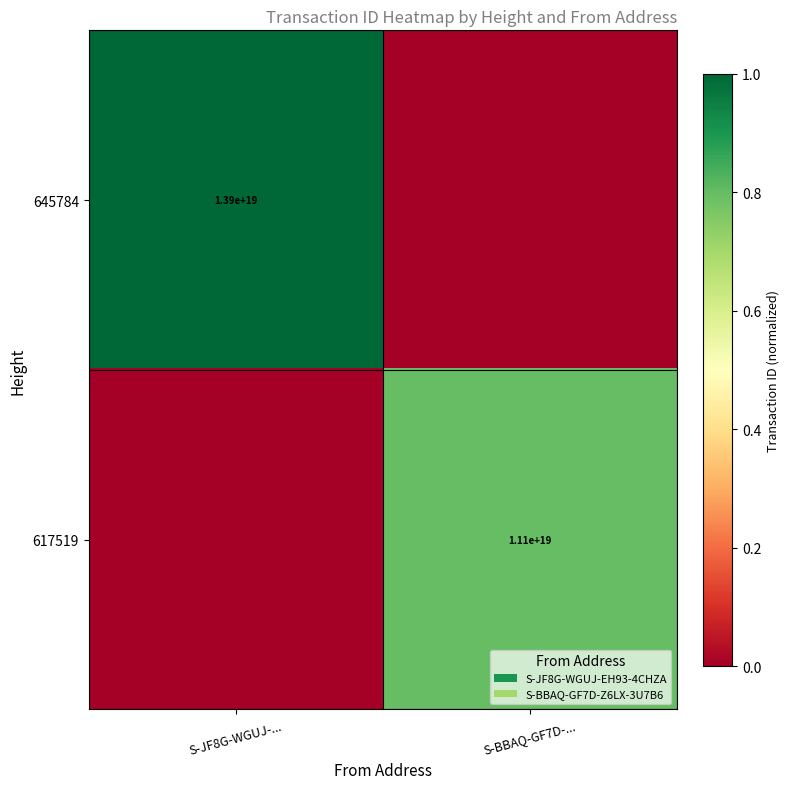

At which category is the sum across all series the highest?

S-JF8G-WGUJ-...